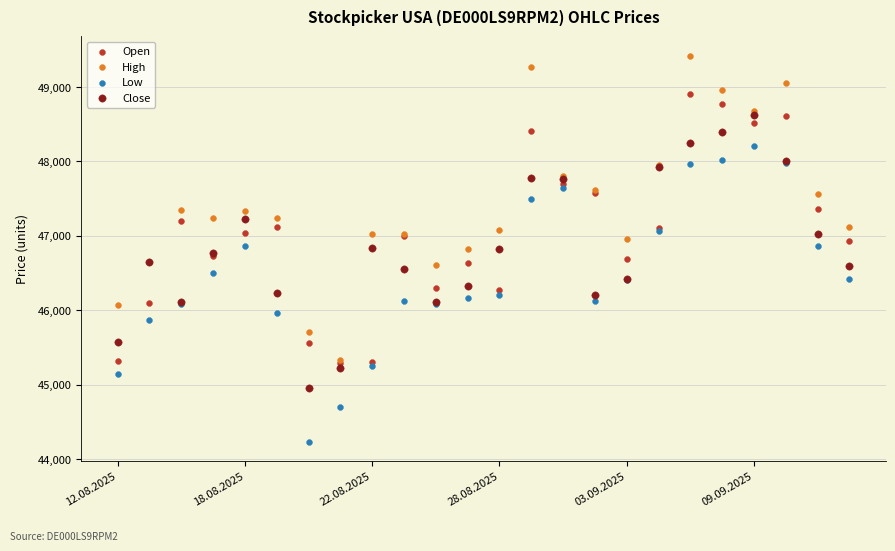

Which series reaches the minimum Y coordinate?

Low